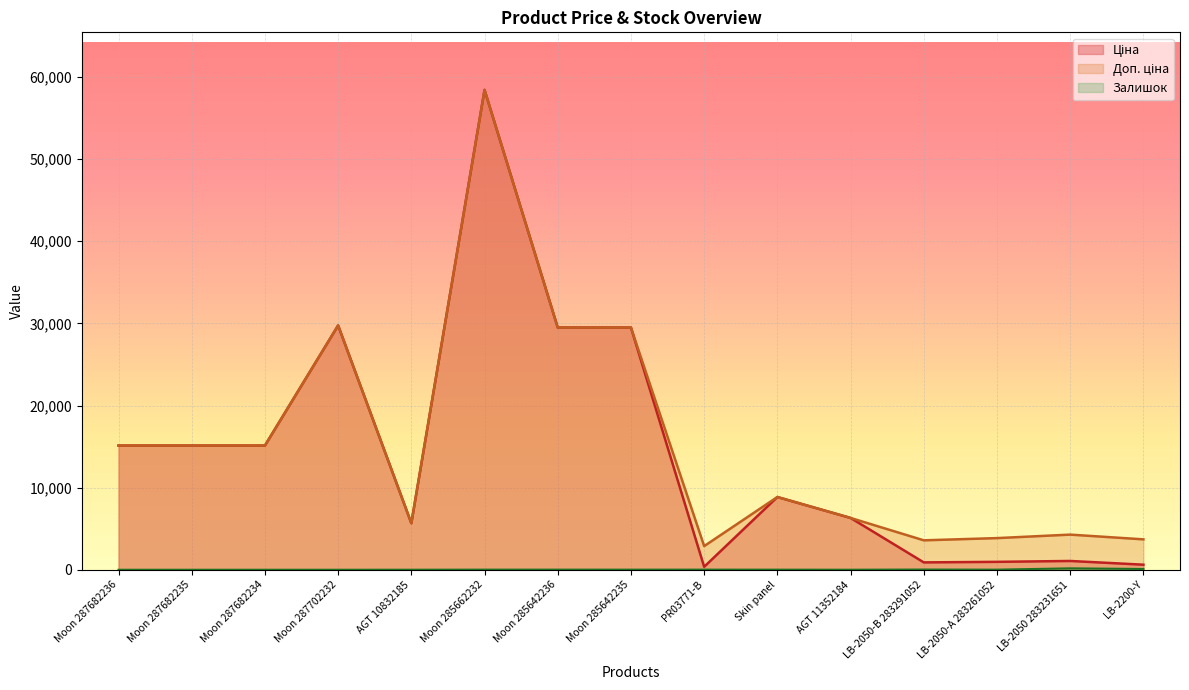

What is the approximate value of Залишок at Skin panel?

11.0